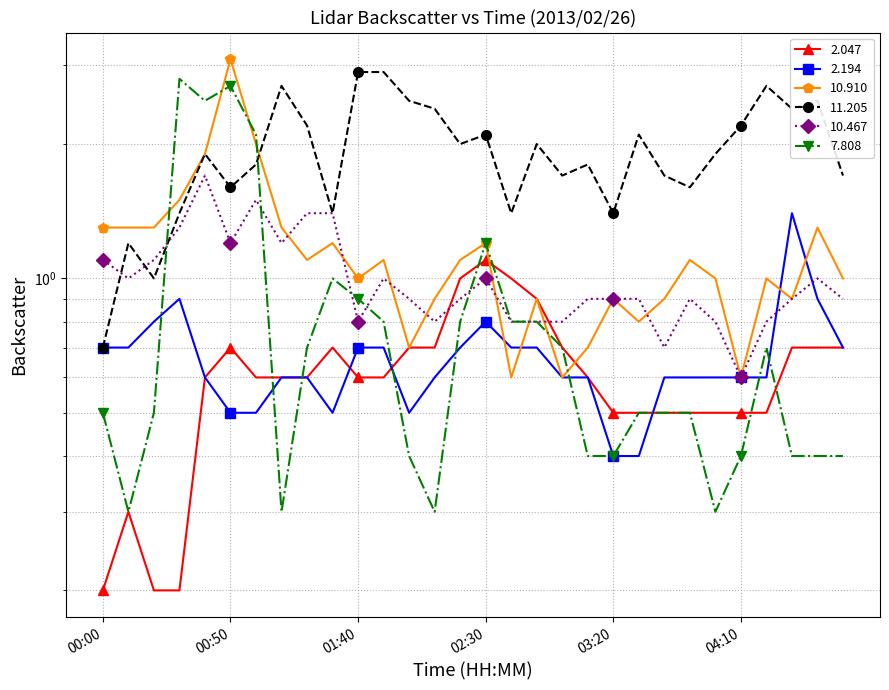

What is the spread (max minus min) of values at 01:30?

0.9